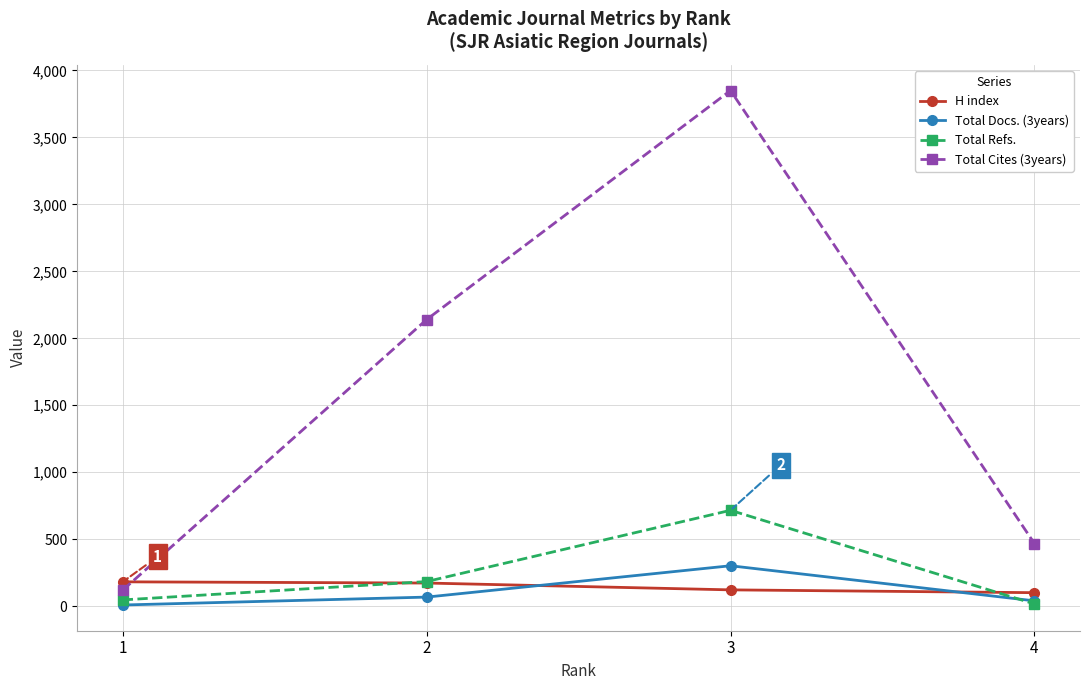

The Total Refs. series shows 184 at 2. True or false?

True